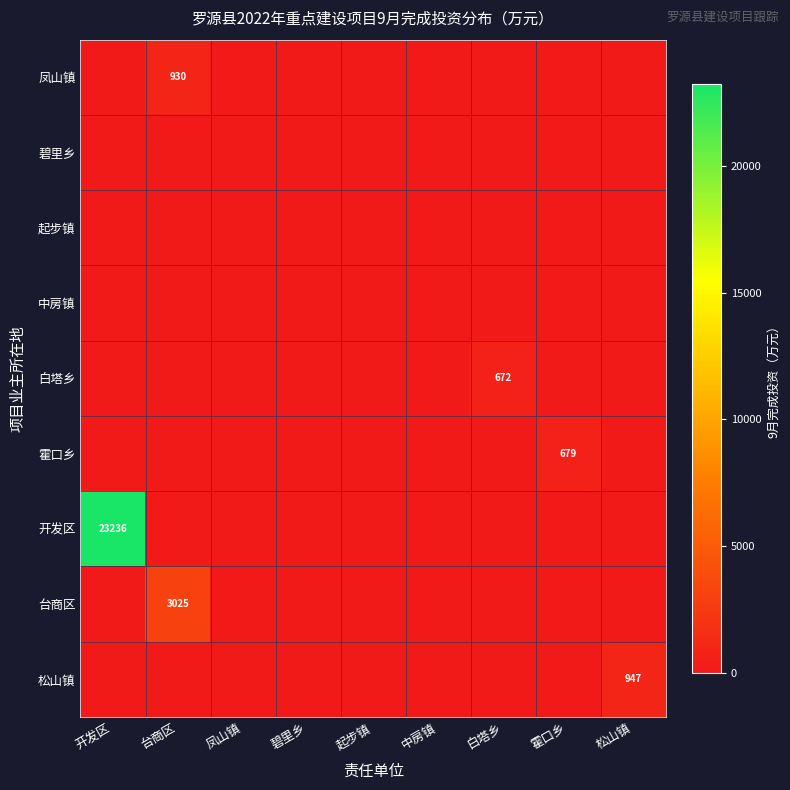

True or false: 台商区 has a value of 4374 at 台商区.

False